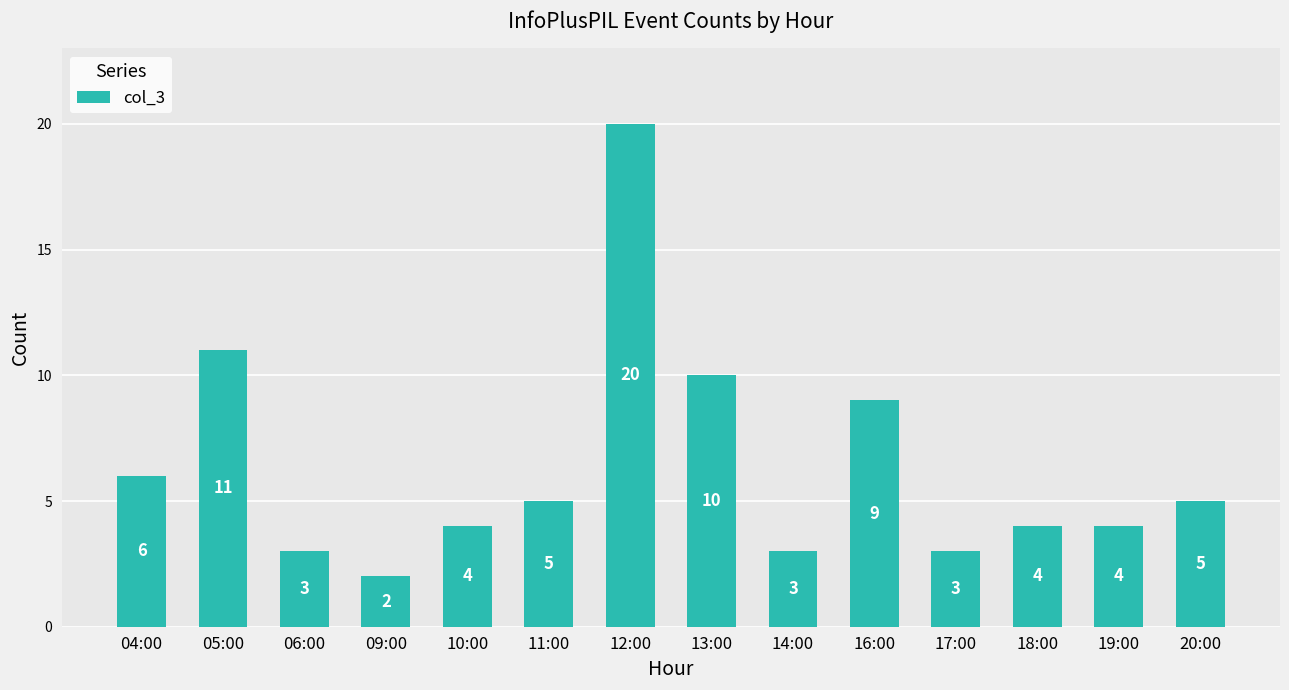

What is the difference between the values at 05:00 and 11:00?

6